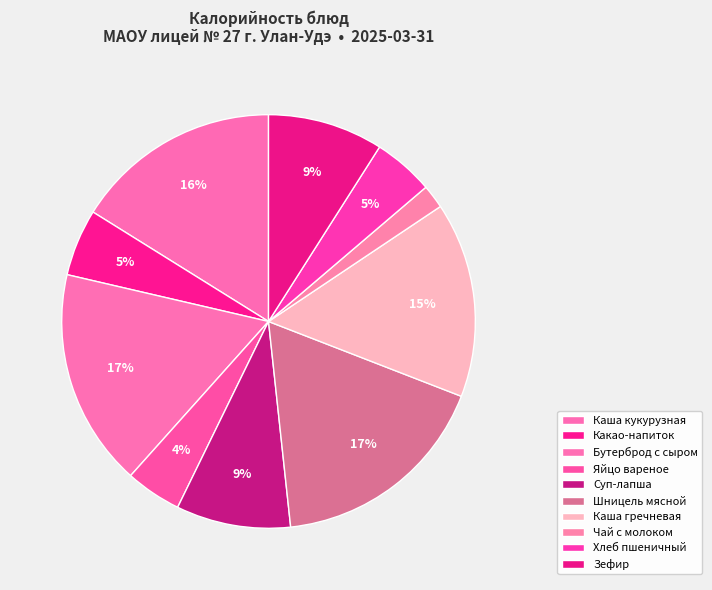

Which slice is the smallest?

Чай с молоком